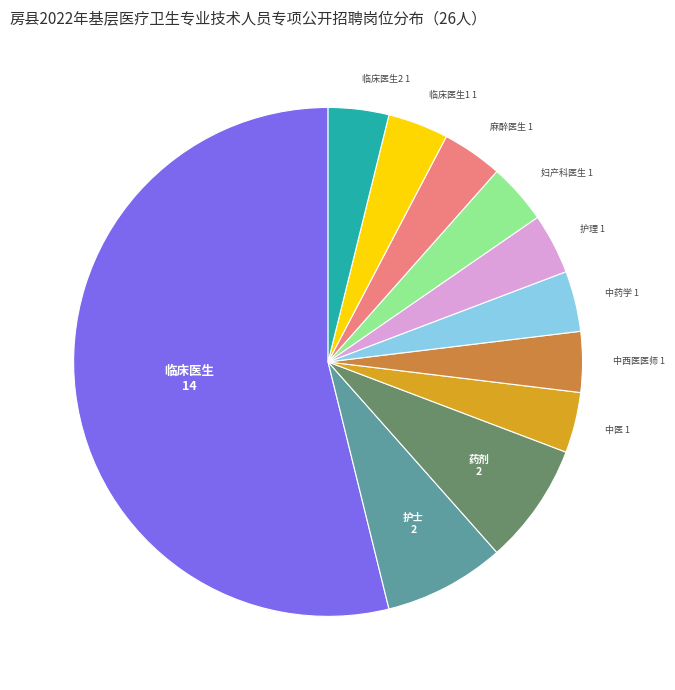

True or false: 中药学 accounts for 4% of the total.

True